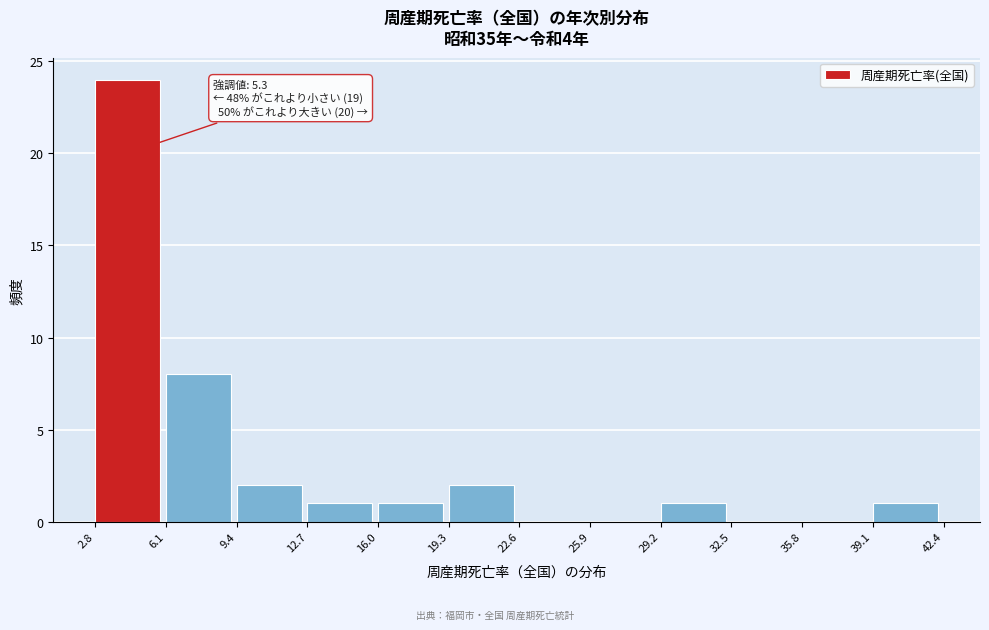

Over which range of the x-axis is the bar tallest?

2.8 to 6.1